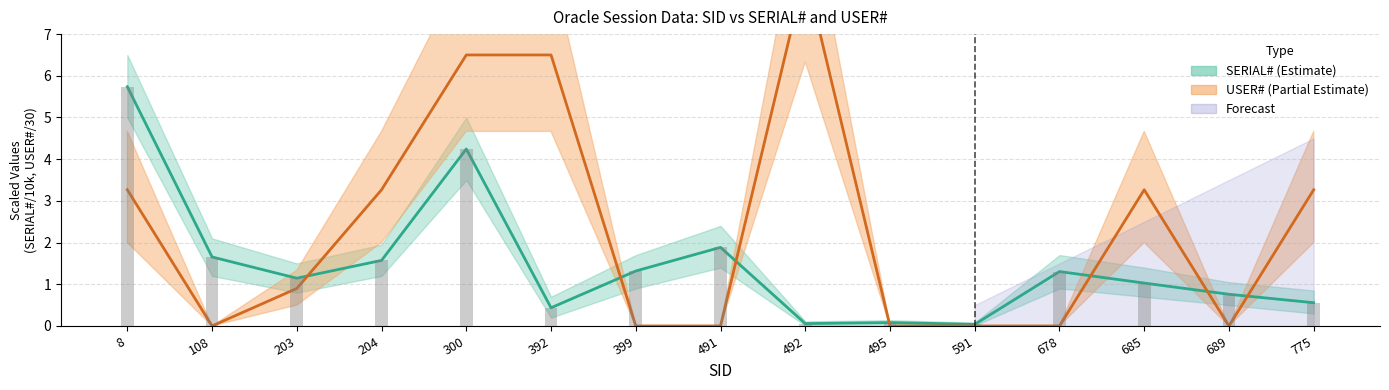

What is the difference between the maximum and minimum values in the USER# (line) series?

8.5